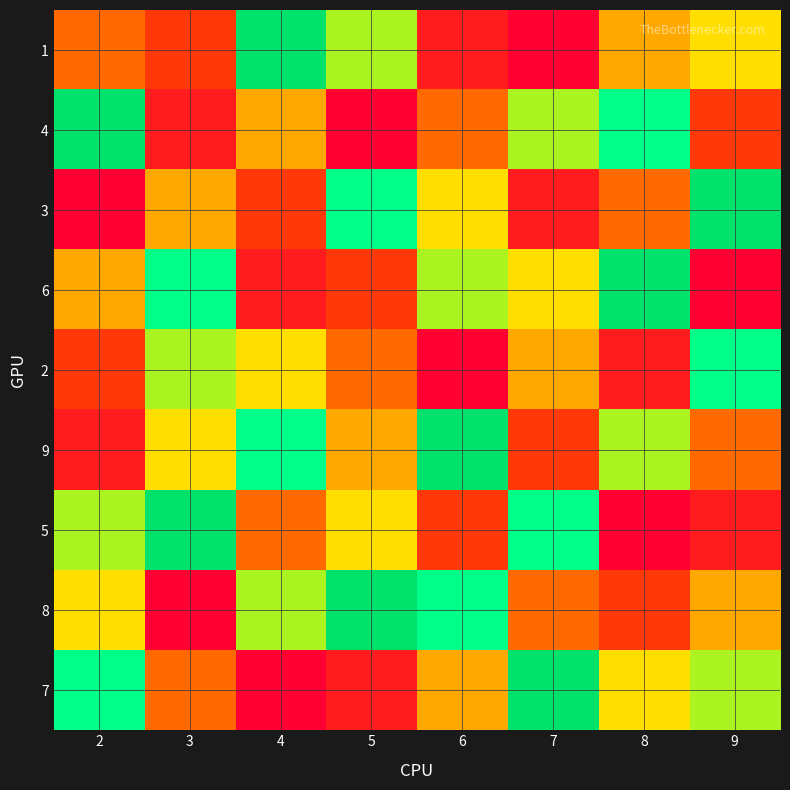

Between 2 and 8, which is larger?

2